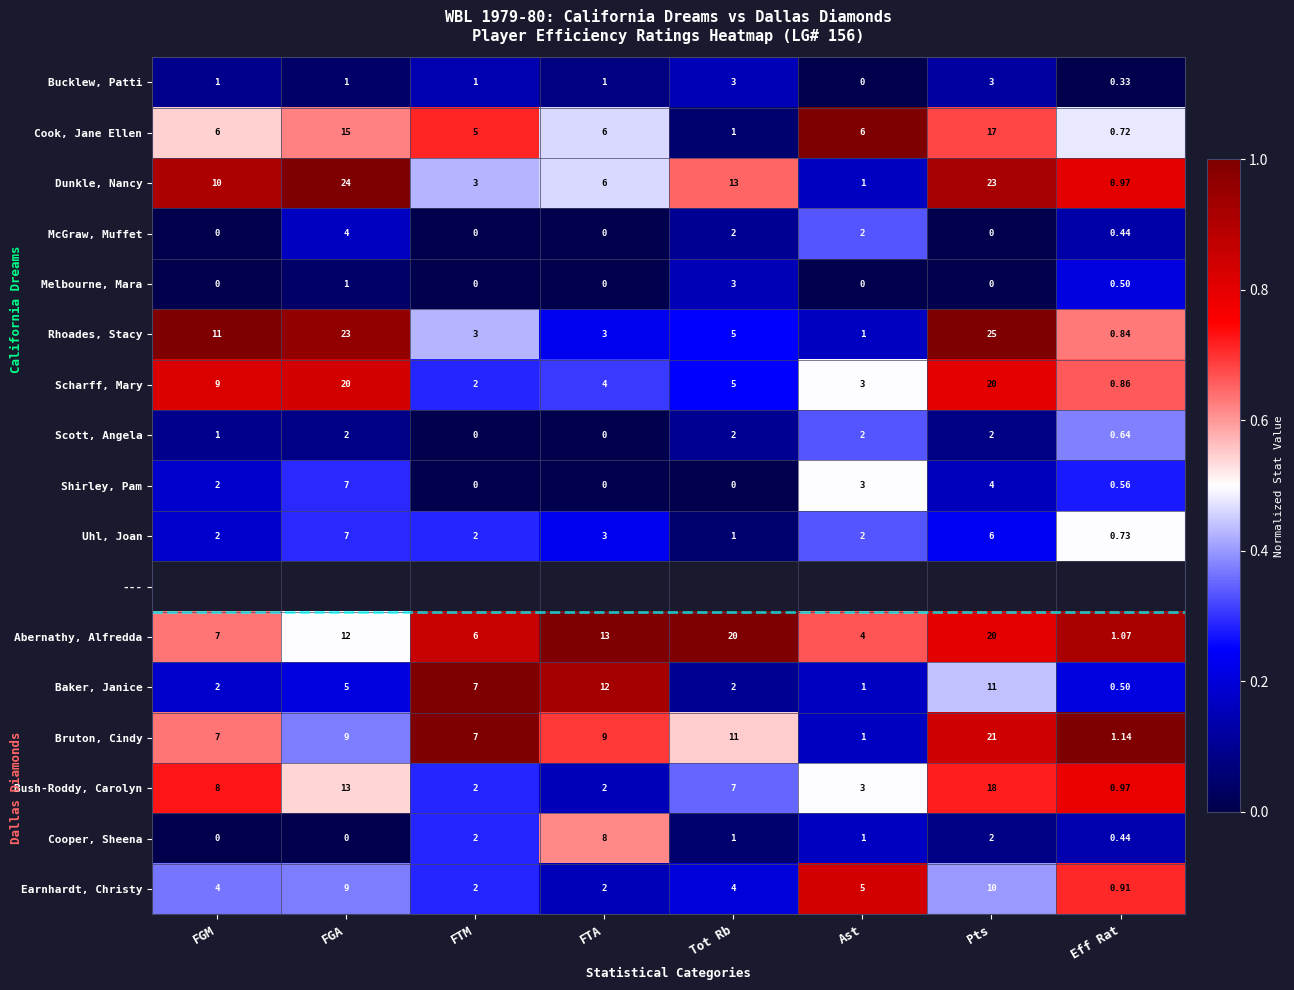

At which label does Baker, Janice reach its minimum?

Eff Rat